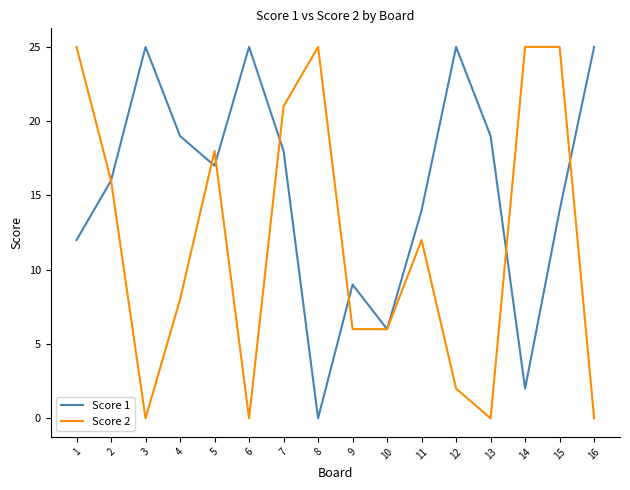

In Score 1, how many points are higher than both neighbors (excluding endpoints)?

4